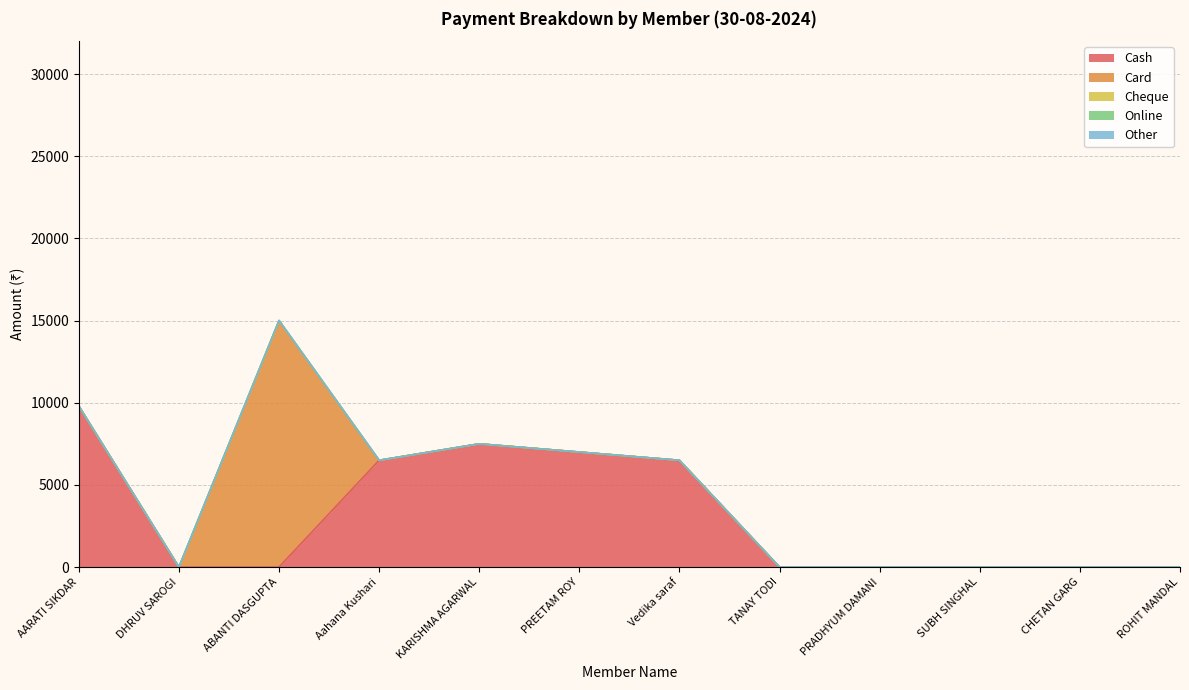

Reading left to right, list all the values displayed in this chart.

Cash: AARATI SIKDAR=9799	DHRUV SAROGI=0	ABANTI DASGUPTA=0	Aahana Kushari=6499	KARISHMA AGARWAL=7500	PREETAM ROY=7000	Vedika saraf=6499	TANAY TODI=0	PRADHYUM DAMANI=0	SUBH SINGHAL=0	CHETAN GARG=0	ROHIT MANDAL=0
Card: AARATI SIKDAR=0	DHRUV SAROGI=0	ABANTI DASGUPTA=15000	Aahana Kushari=0	KARISHMA AGARWAL=0	PREETAM ROY=0	Vedika saraf=0	TANAY TODI=0	PRADHYUM DAMANI=0	SUBH SINGHAL=0	CHETAN GARG=0	ROHIT MANDAL=0
Cheque: AARATI SIKDAR=0	DHRUV SAROGI=0	ABANTI DASGUPTA=0	Aahana Kushari=0	KARISHMA AGARWAL=0	PREETAM ROY=0	Vedika saraf=0	TANAY TODI=0	PRADHYUM DAMANI=0	SUBH SINGHAL=0	CHETAN GARG=0	ROHIT MANDAL=0
Online: AARATI SIKDAR=0	DHRUV SAROGI=0	ABANTI DASGUPTA=0	Aahana Kushari=0	KARISHMA AGARWAL=0	PREETAM ROY=0	Vedika saraf=0	TANAY TODI=0	PRADHYUM DAMANI=0	SUBH SINGHAL=0	CHETAN GARG=0	ROHIT MANDAL=0
Other: AARATI SIKDAR=0	DHRUV SAROGI=0	ABANTI DASGUPTA=0	Aahana Kushari=0	KARISHMA AGARWAL=0	PREETAM ROY=0	Vedika saraf=0	TANAY TODI=0	PRADHYUM DAMANI=0	SUBH SINGHAL=0	CHETAN GARG=0	ROHIT MANDAL=0